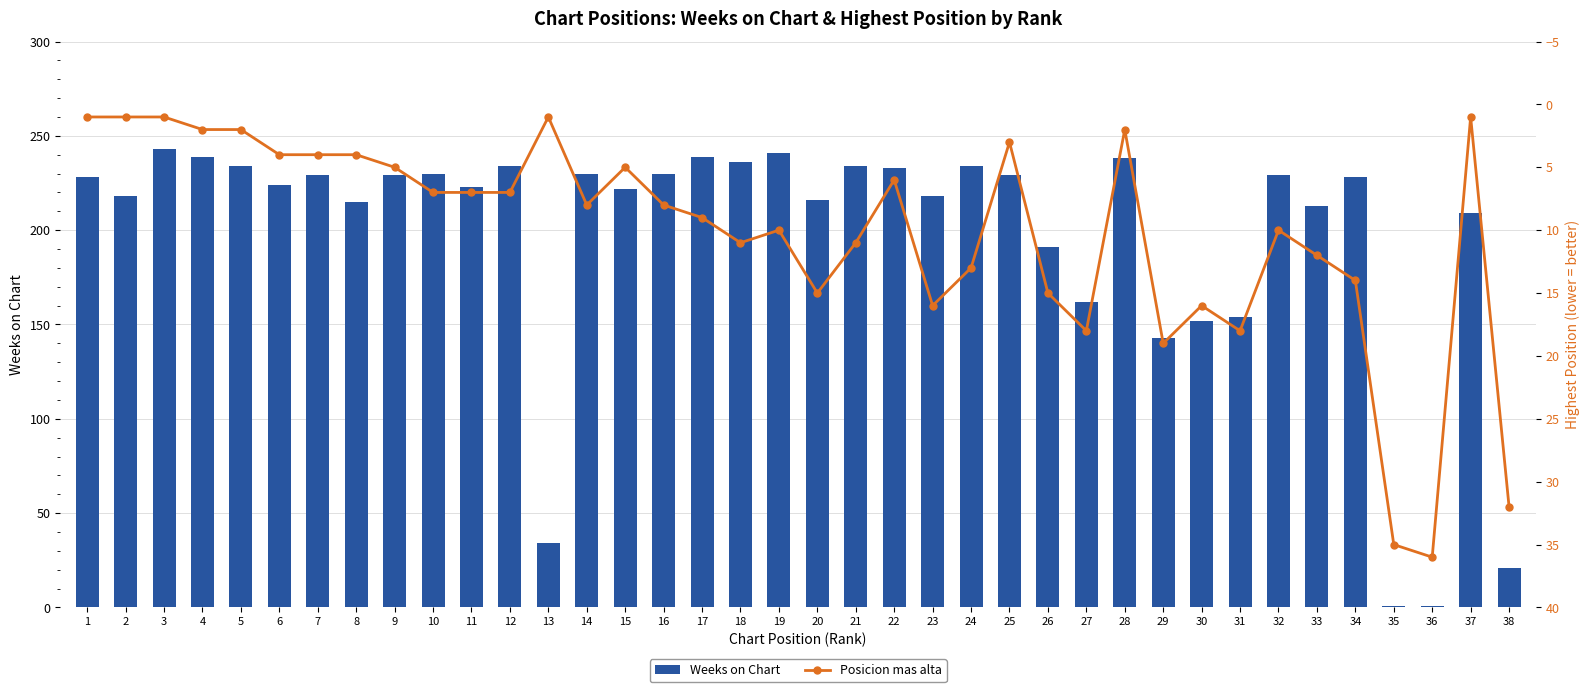

What is the difference between the maximum and second lowest values in the Weeks on Chart series?

242